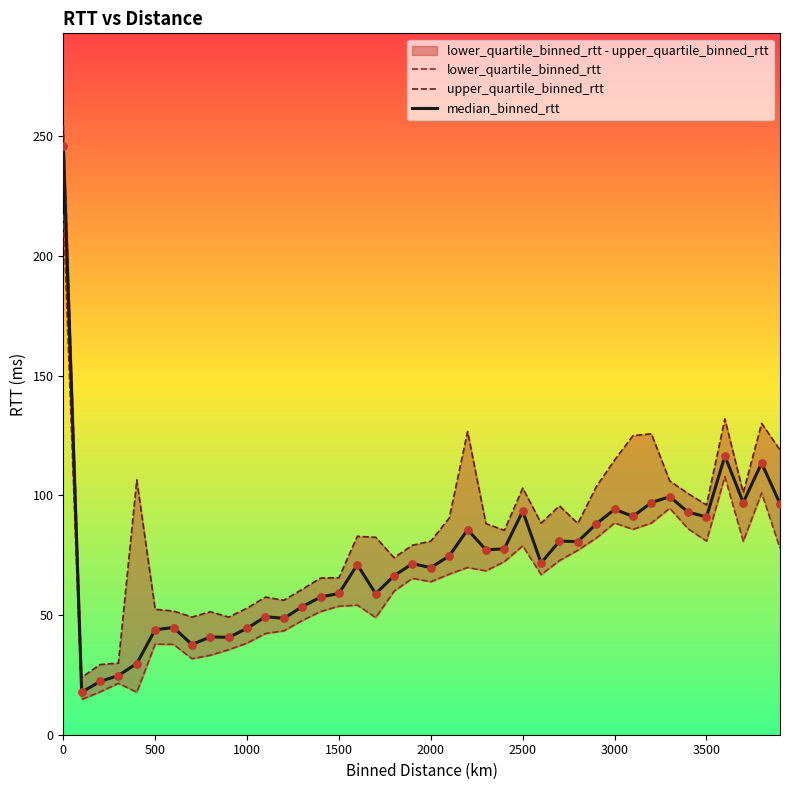

What is the maximum value for median_binned_rtt?

246.1